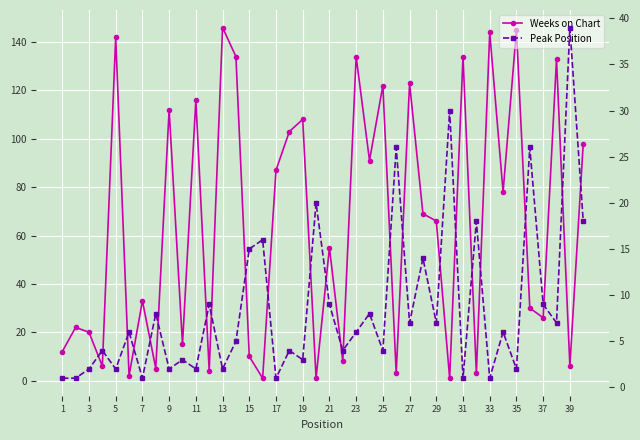

What is the maximum value for Weeks on Chart?

146